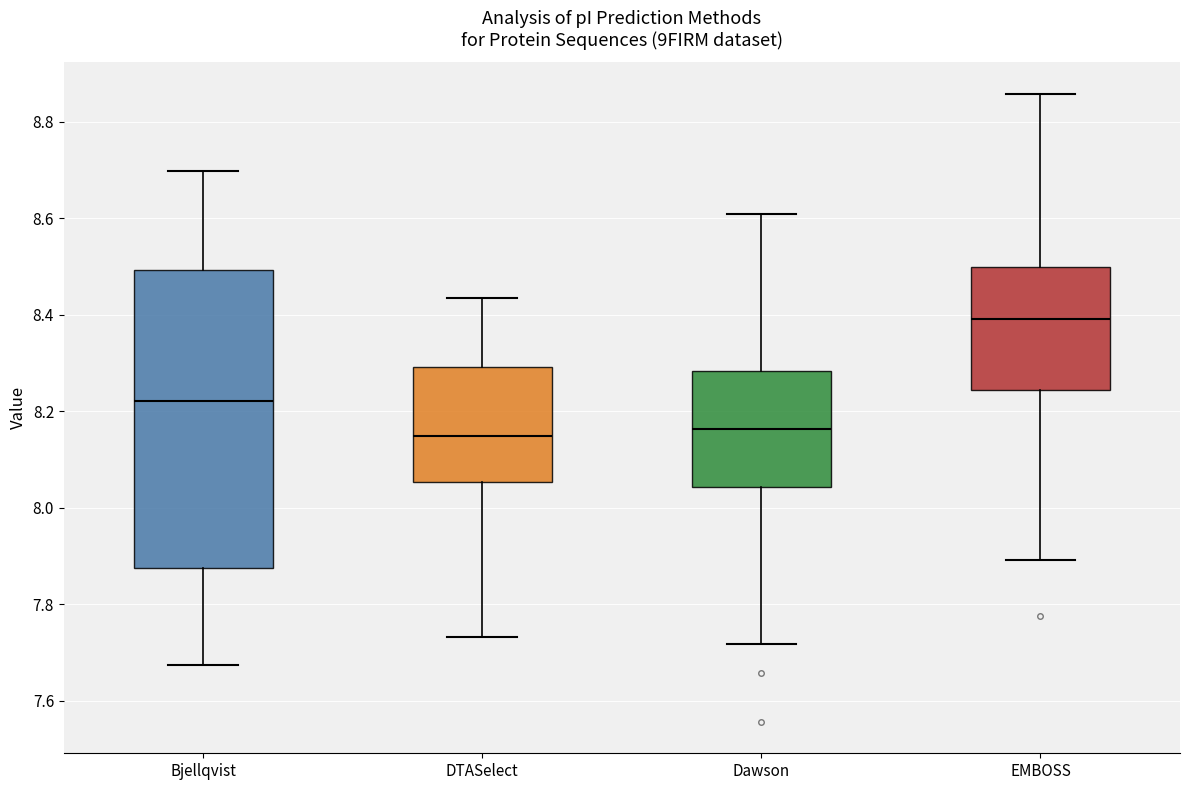

Which box is the tallest, from its lower edge to its upper edge?

Bjellqvist